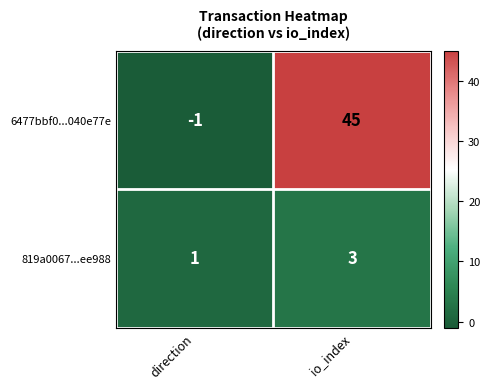

What is the sum of all 819a0067...ee988 values?

4